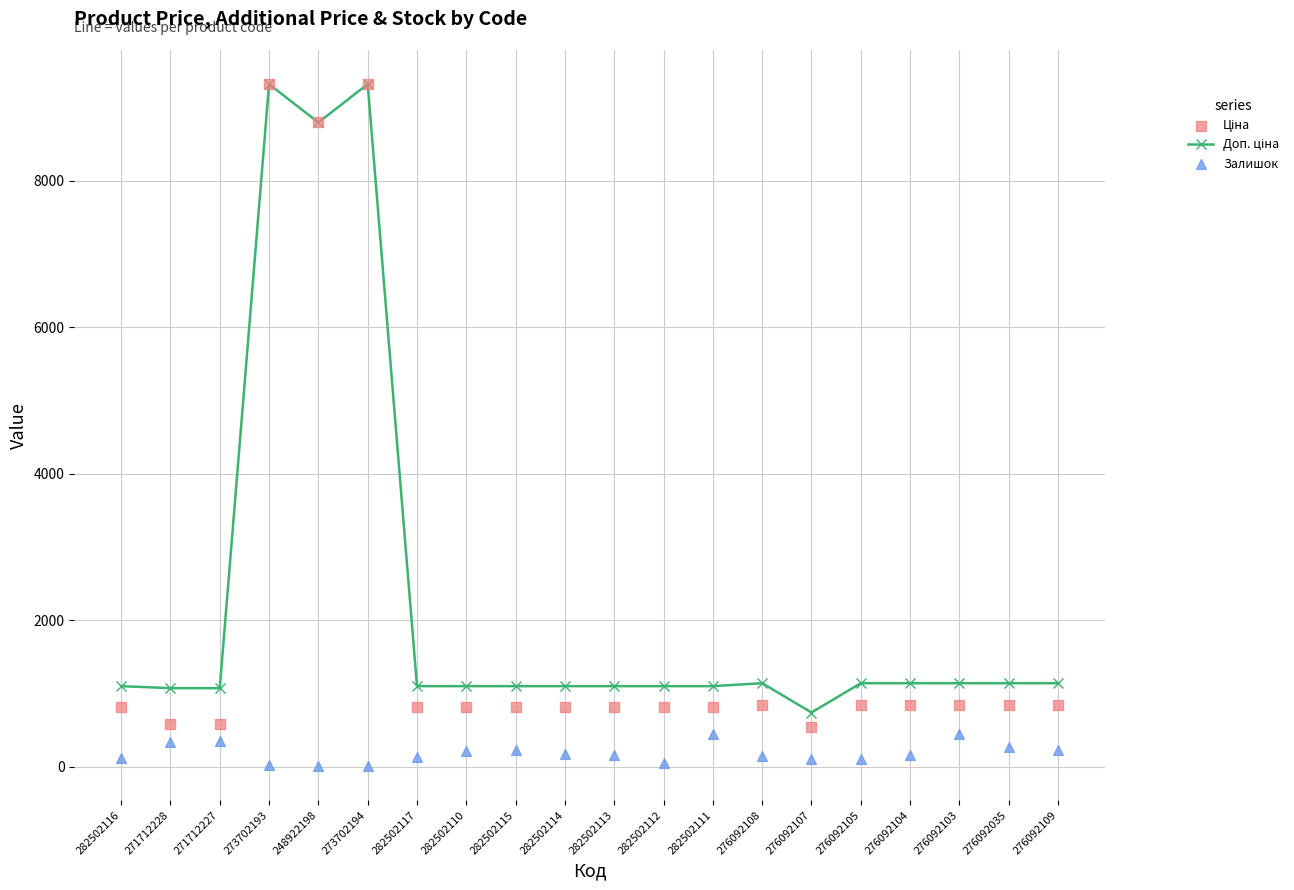

At how many categories does at least one series exceed 6885?

3